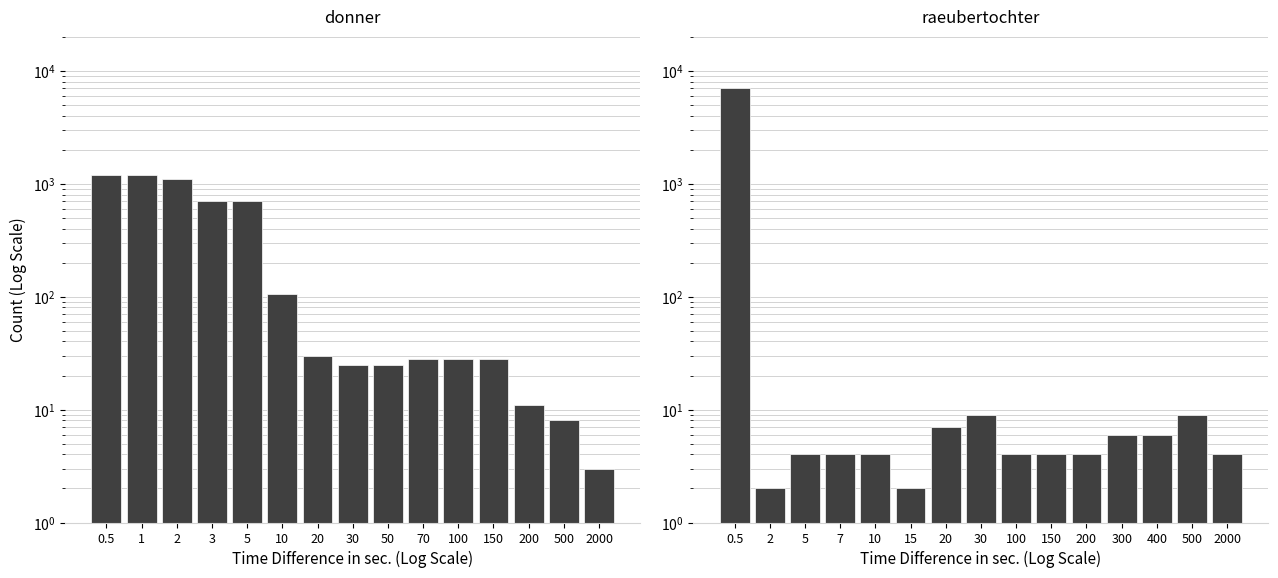

At how many categories does at least one series exceed 1405?

1